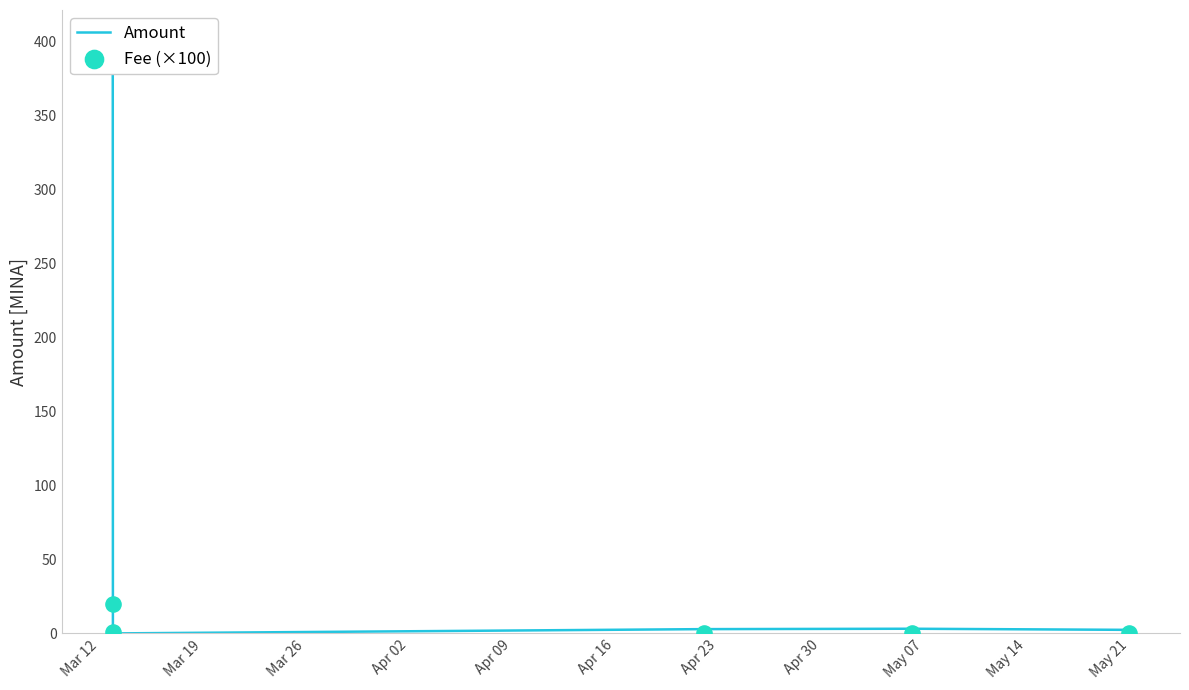

Which series has the widest spread of Y values?

Amount